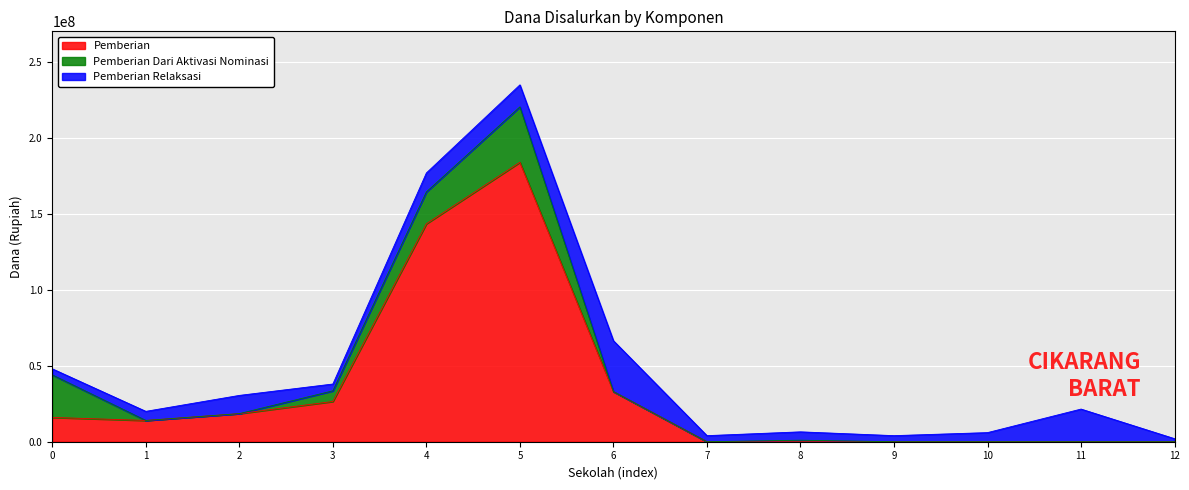

What position from the right is SMKN 1 CIKARANG BARAT?

9